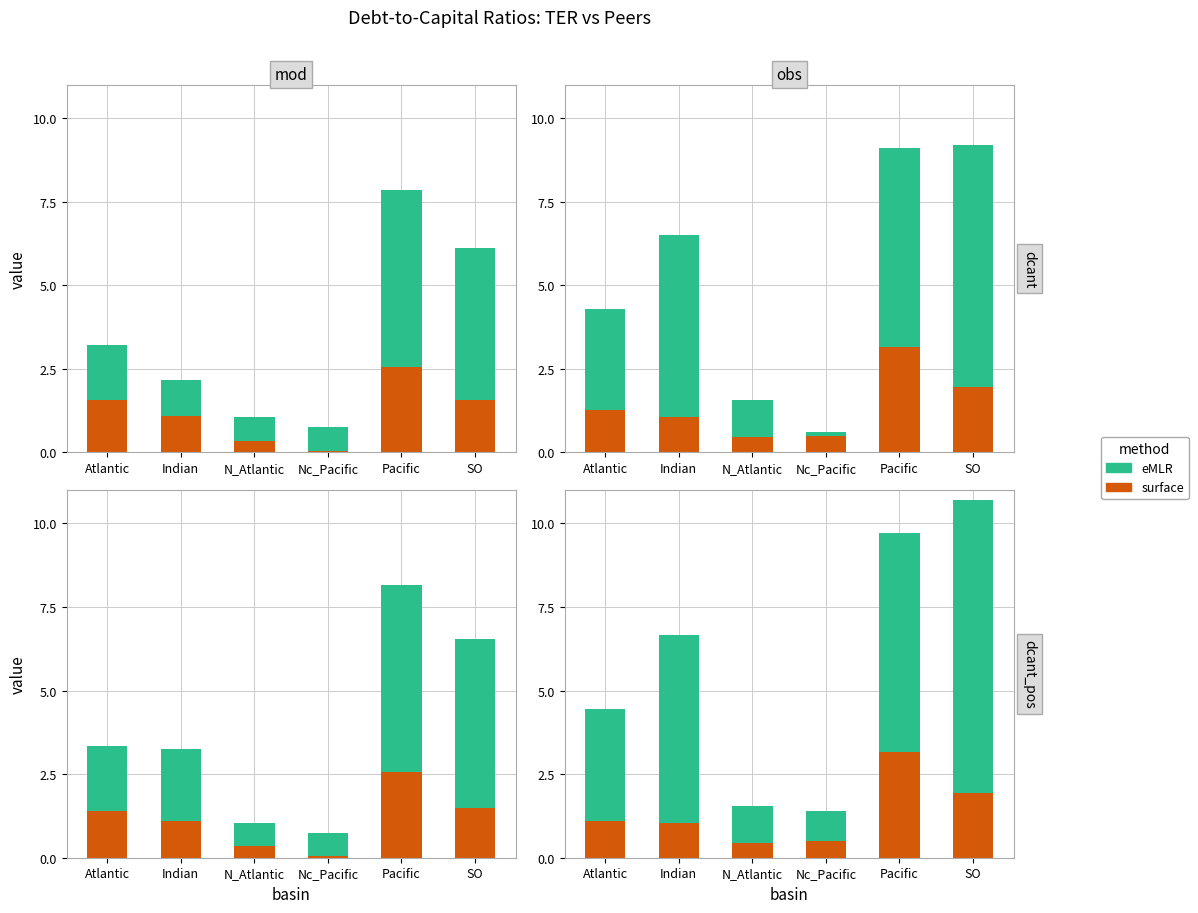

What position from the left is N_Atlantic?

3